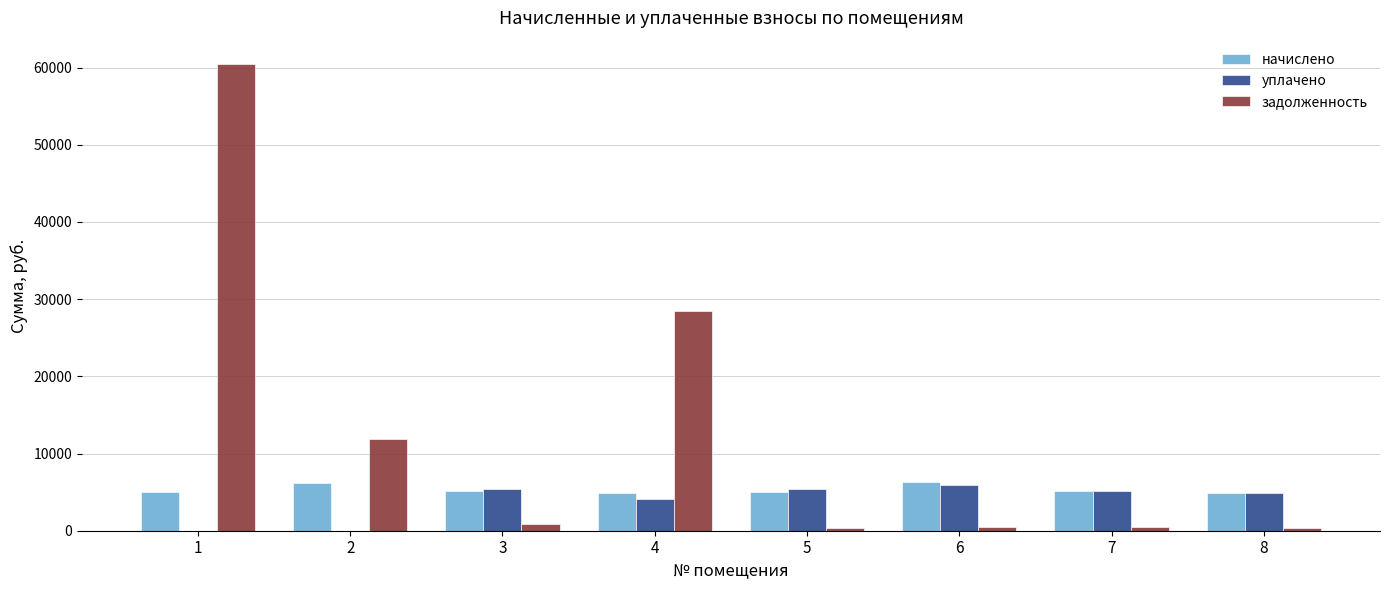

What is the total value across all series at 6?

12707.7